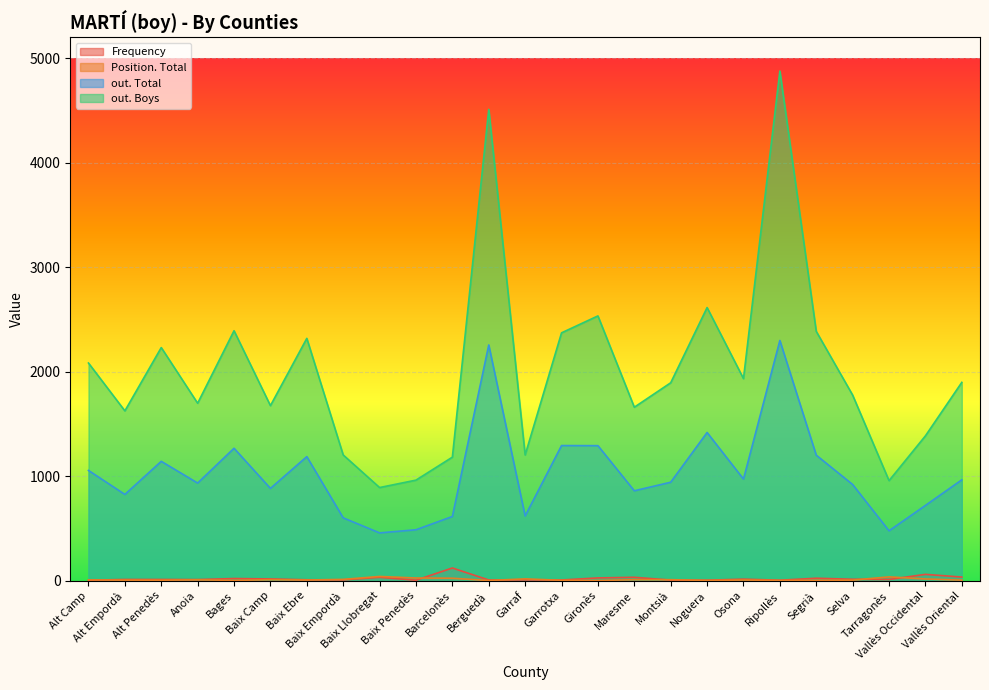

What is the average value of the Frequency series?

20